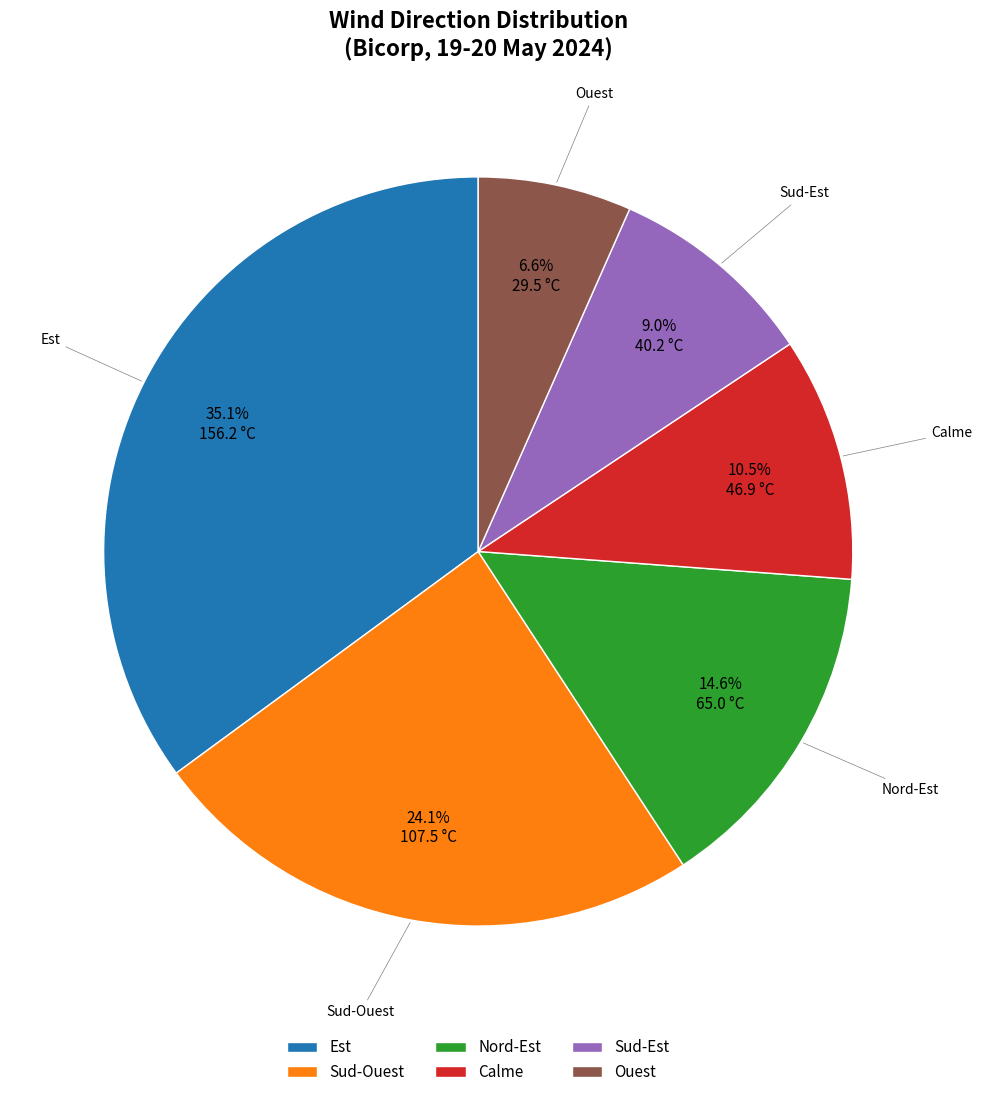

What is the ratio of the value at Sud-Ouest to the value at Sud-Est?

2.7